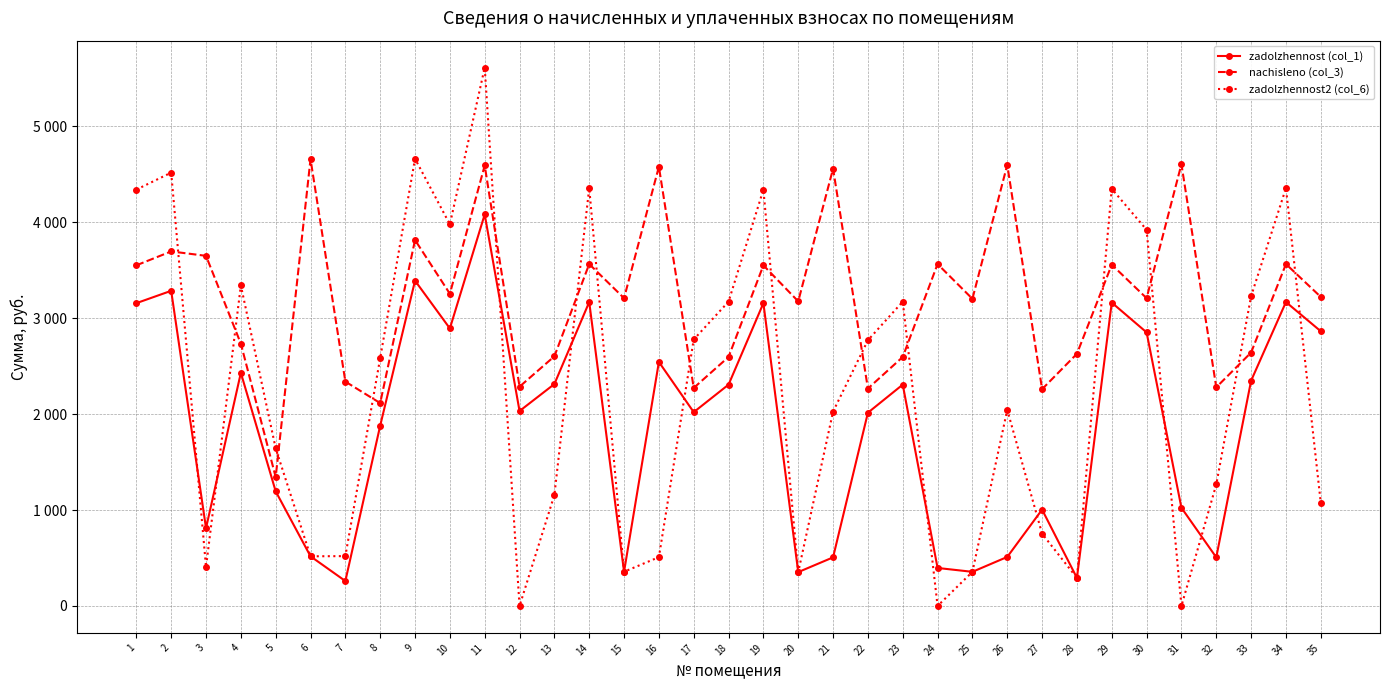

Does the chart have visible grid lines?

Yes